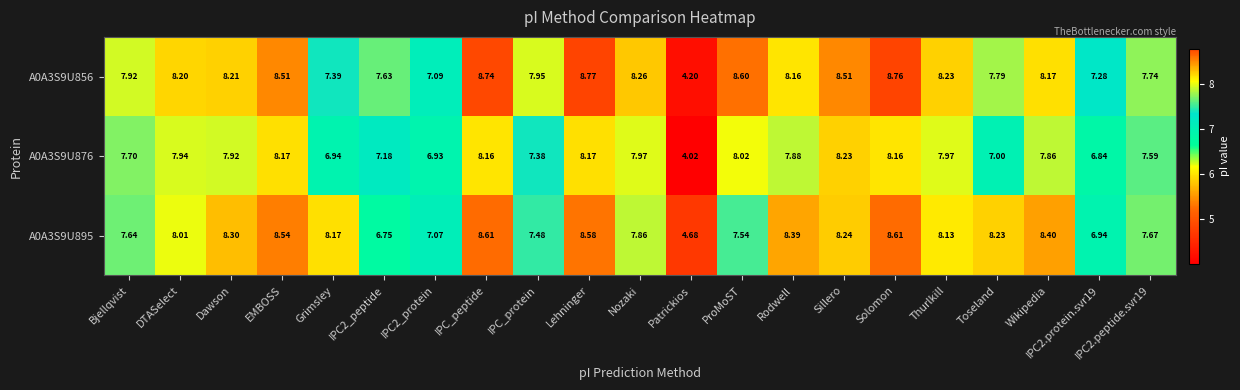

Where does the A0A3S9U856 series first go above 8?

DTASelect